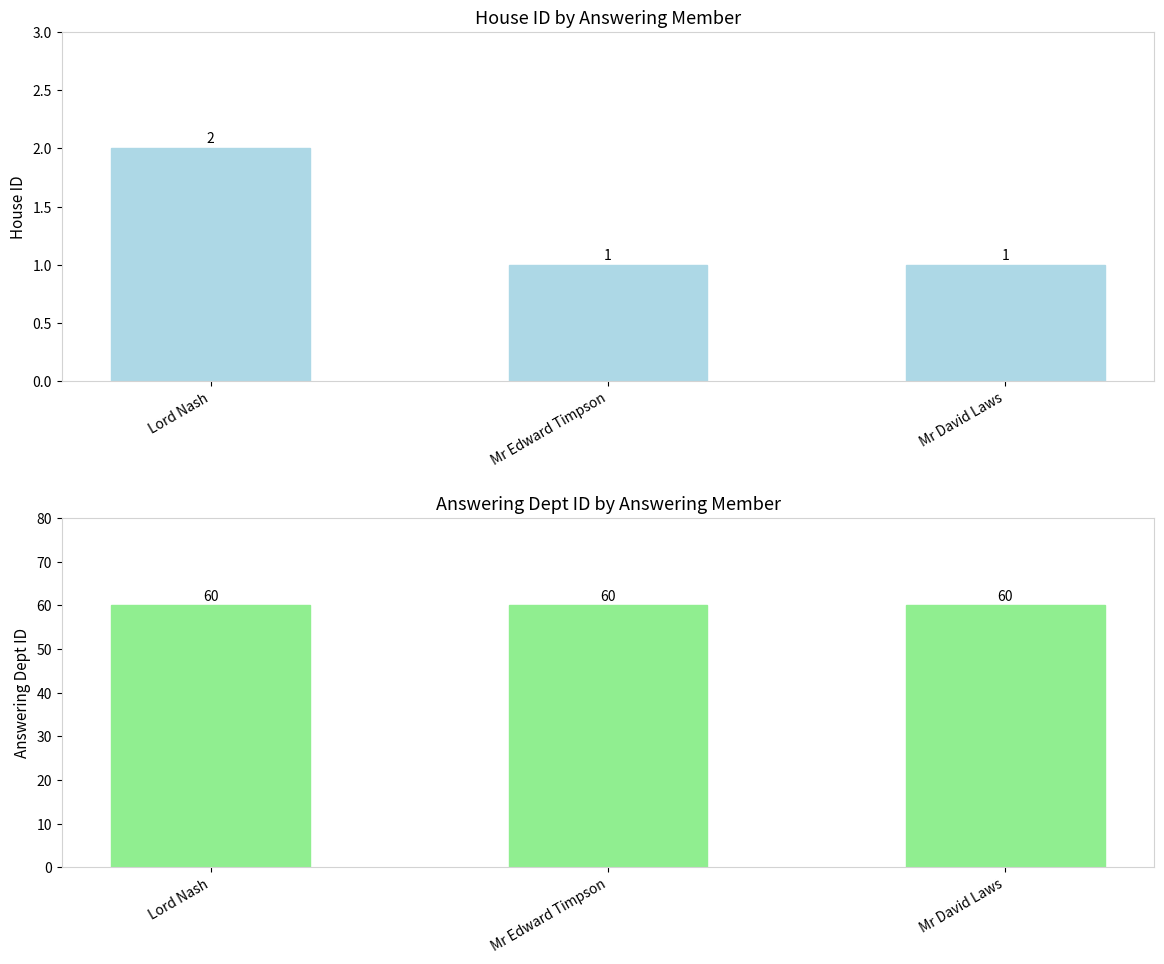

Which series has the widest spread of values?

house id